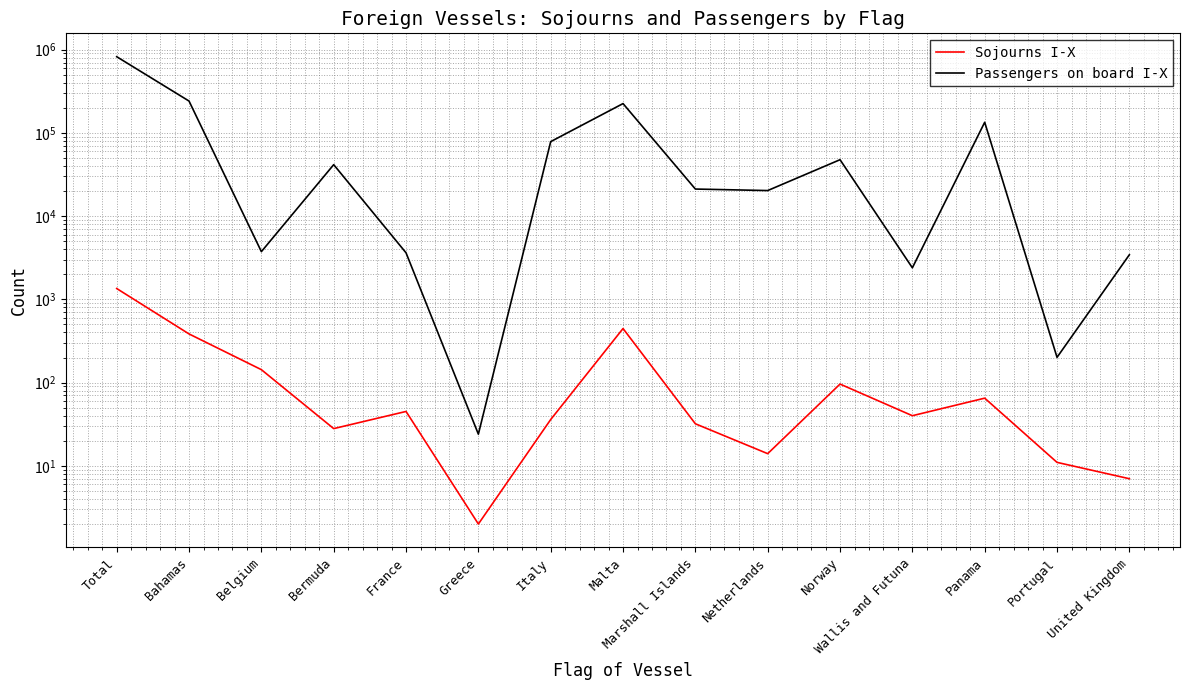

True or false: Sojourns I-X has more than 0 points higher than both neighbors.

True